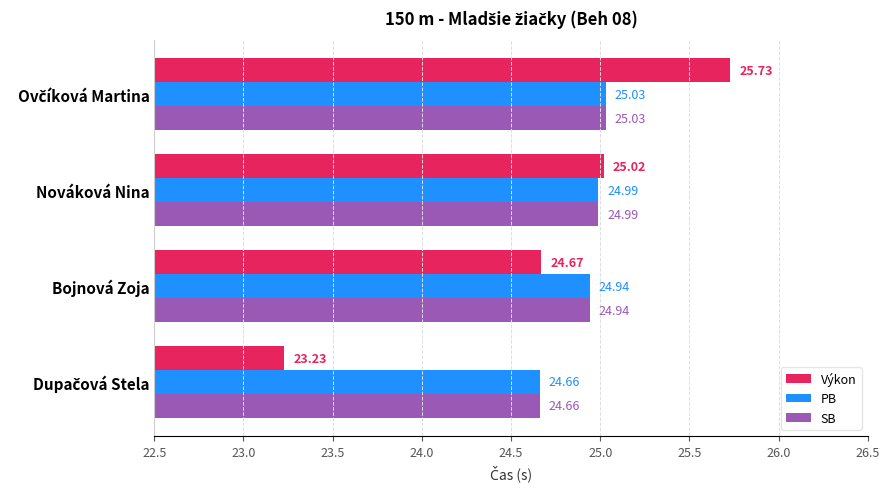

What is the average value of the SB series?

24.9